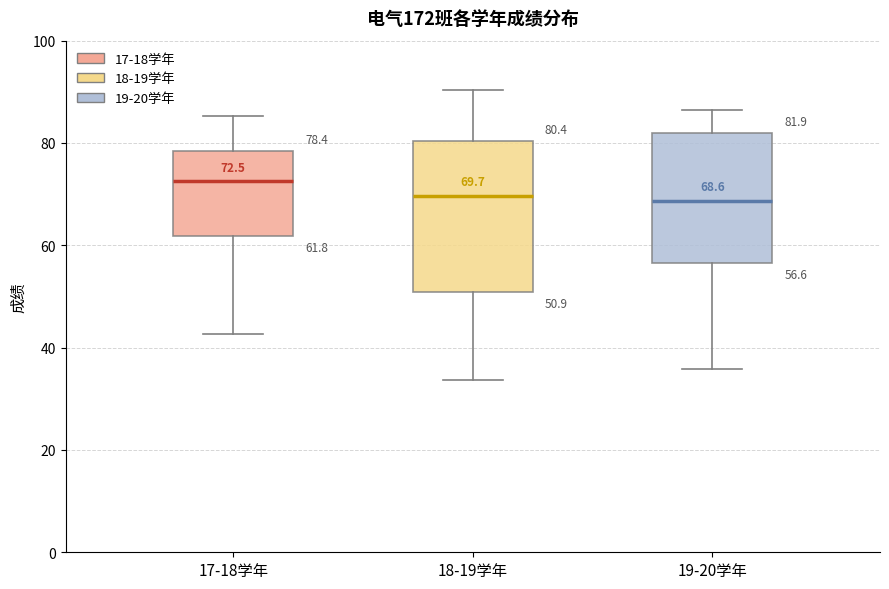

Comparing the boxes themselves (not the whiskers), which one is the tallest?

18-19学年